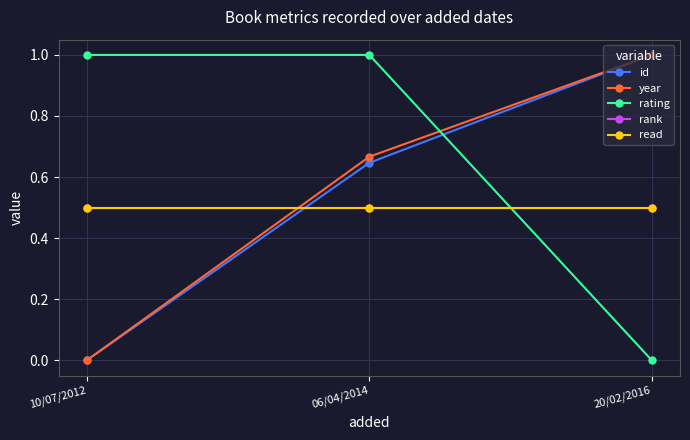

List the labels in order of read value, smallest first.

10/07/2012, 06/04/2014, 20/02/2016